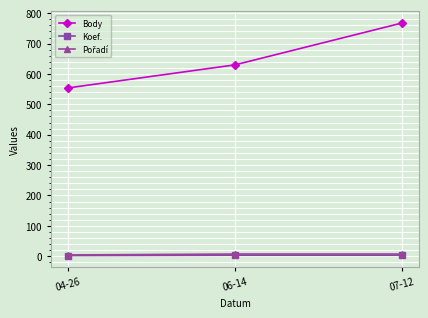

What is the greatest value displayed?

768